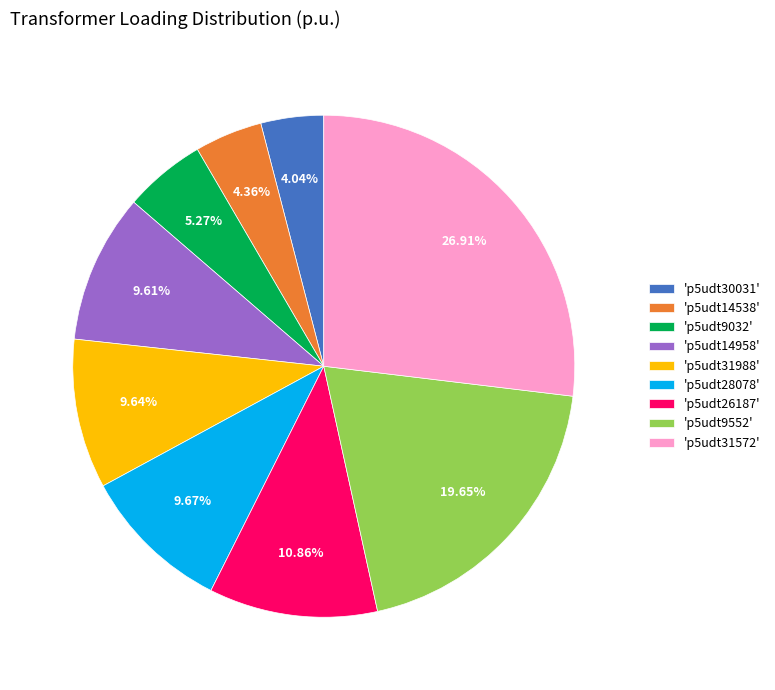

What is the ratio of the value at 'p5udt31988' to the value at 'p5udt9032'?

1.8